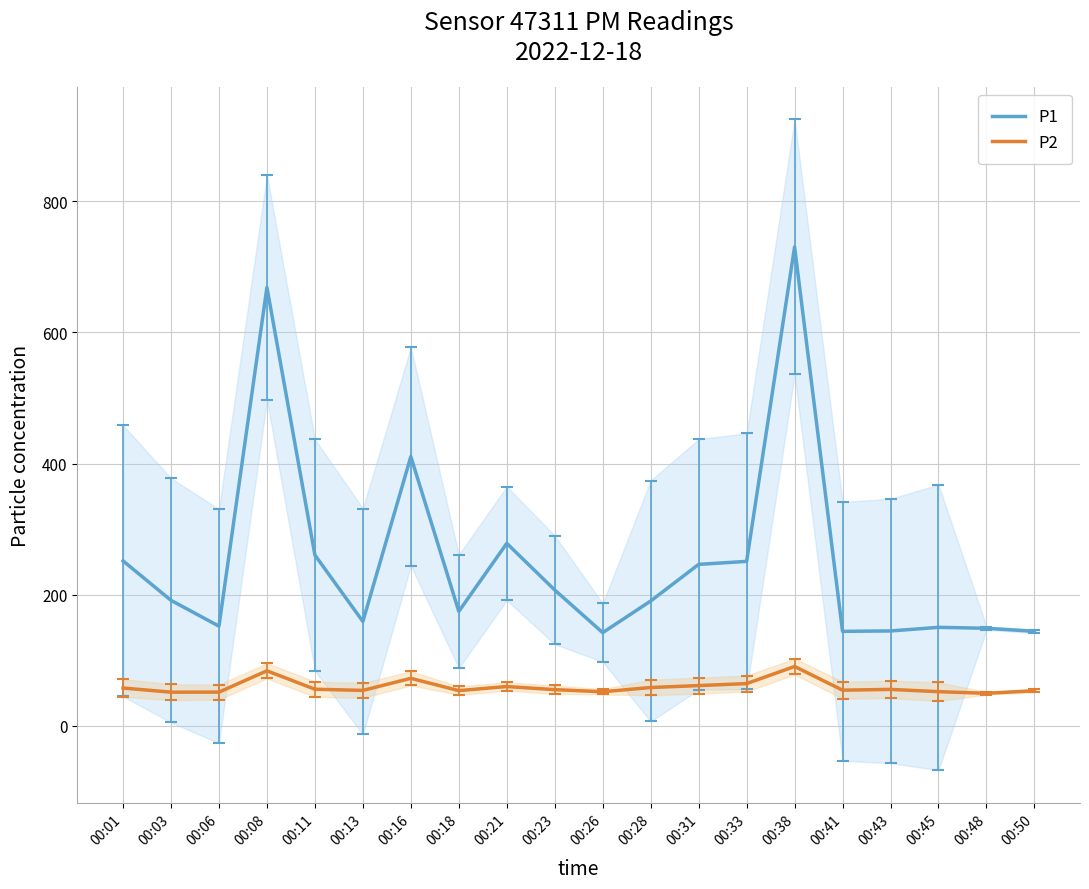

Which series has the largest range (max minus min)?

P1